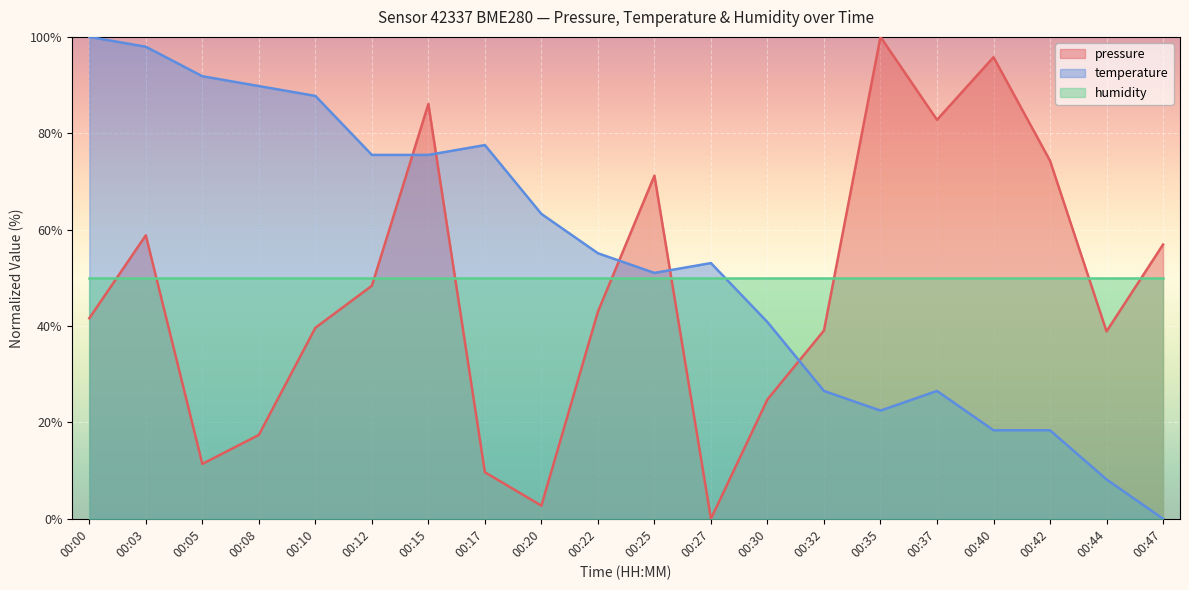

In pressure, how many points are lower than both neighbors (excluding endpoints)?

5